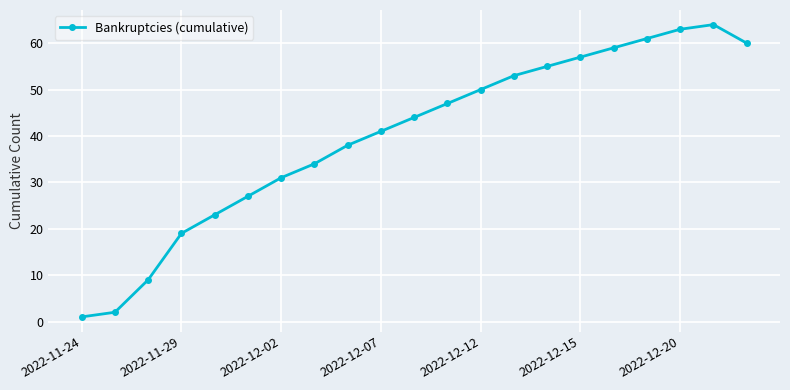

What is the maximum value shown in the chart?

64